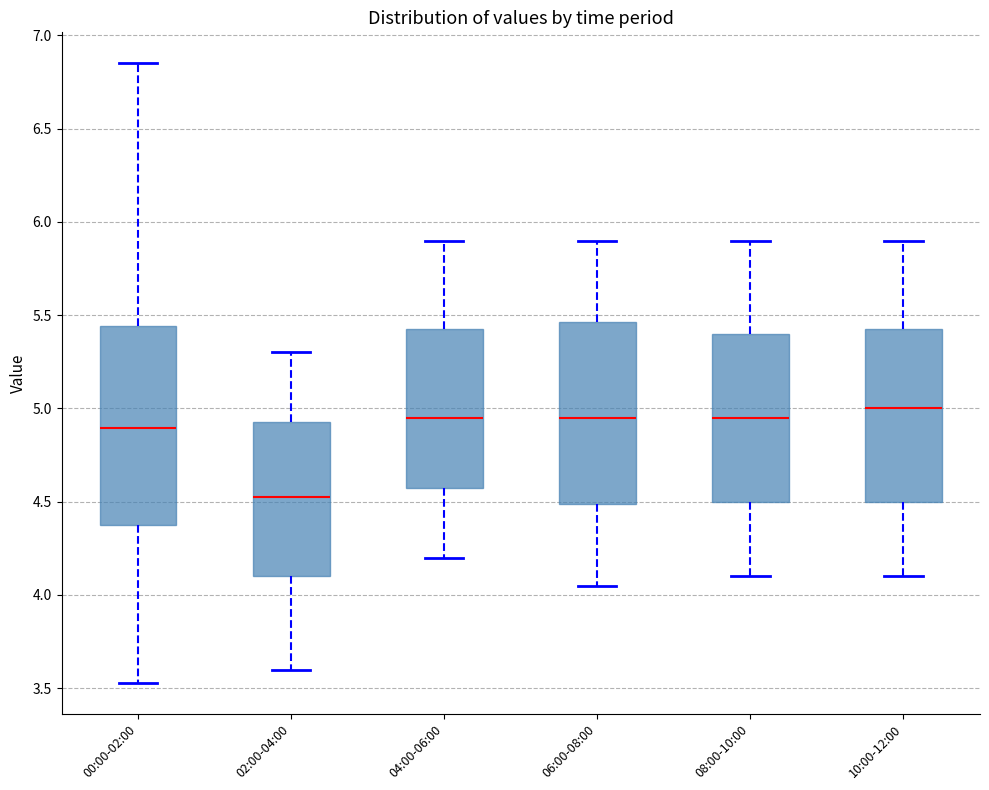

Where does the lower whisker of the box for 06:00-08:00 end on the y-axis? The values are not printed on the chart, so give them approximately, as read against the axis.

4.05